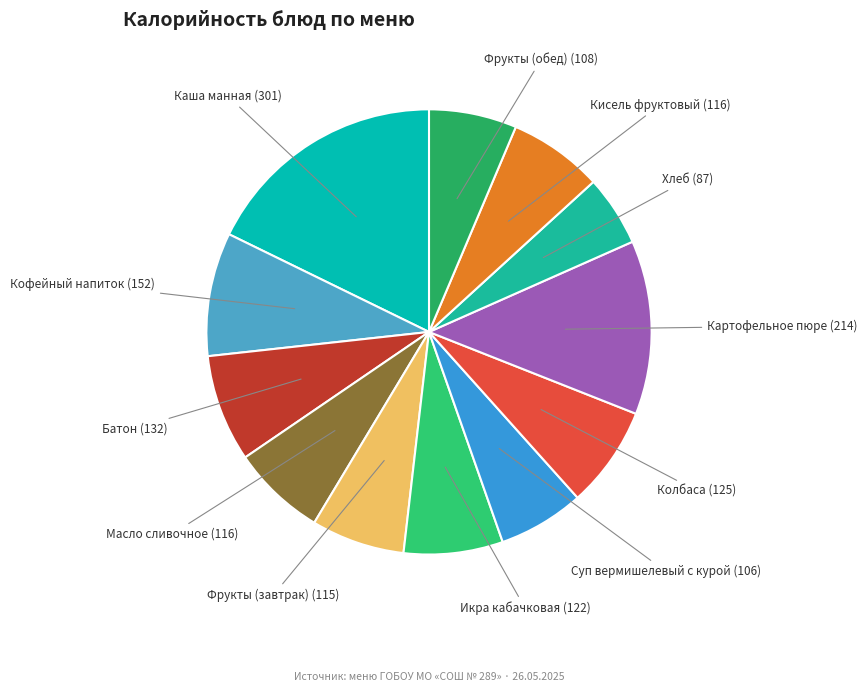

True or false: Фрукты (обед) accounts for 6% of the total.

True